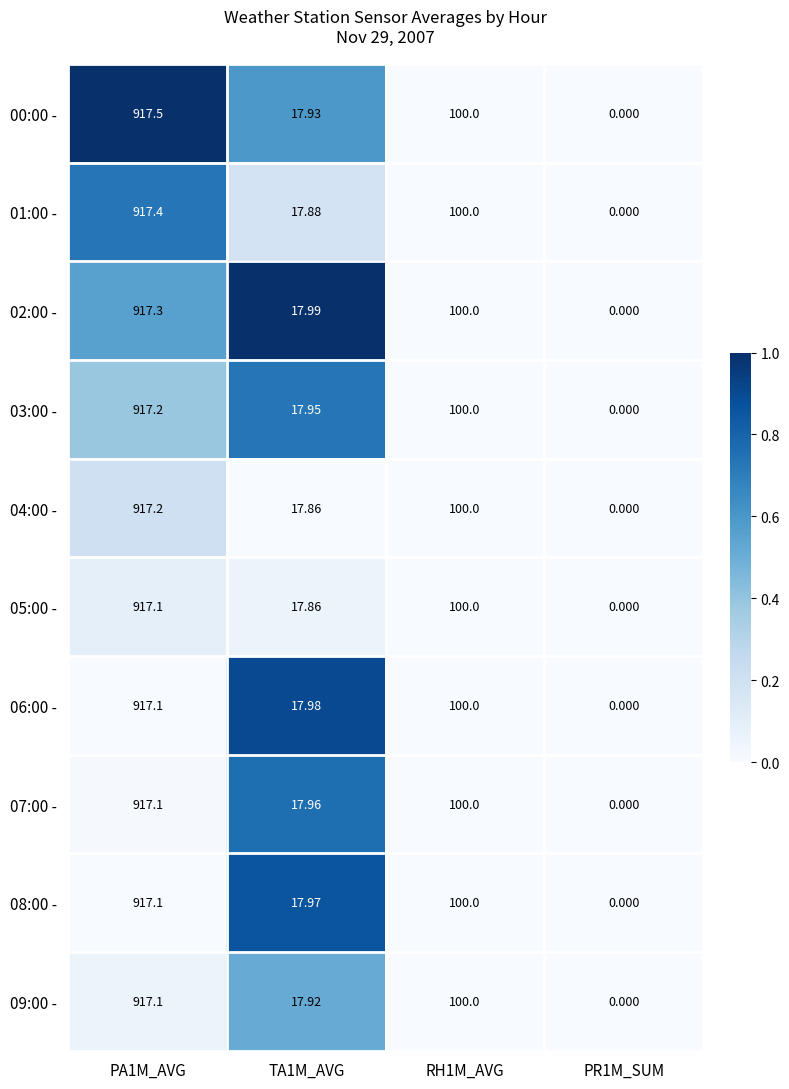

Which label corresponds to the smallest value in the chart?

PR1M_SUM